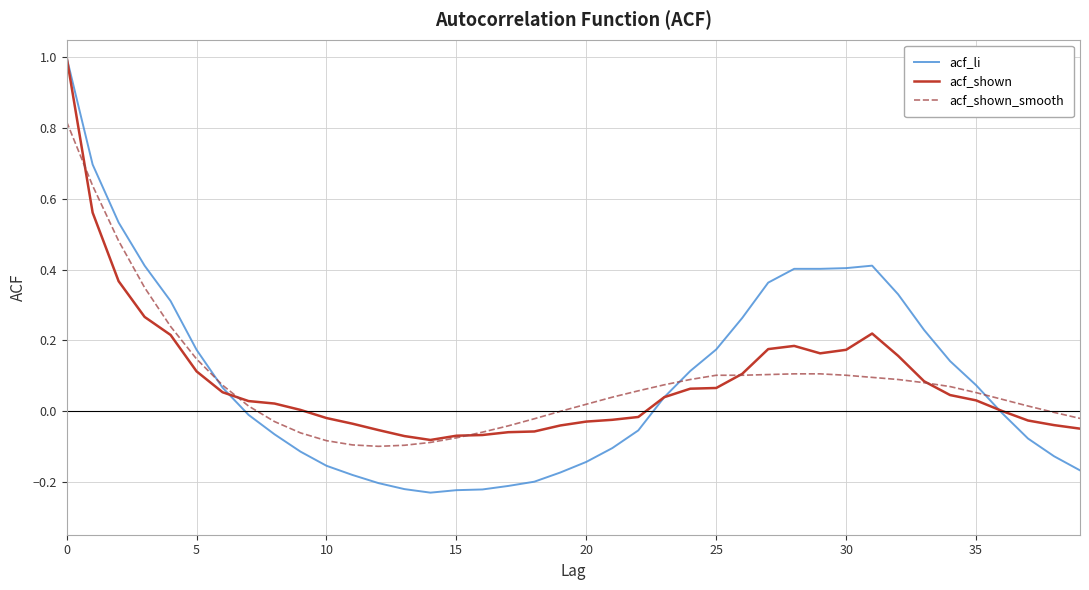

Which series has the widest spread of values?

acf_li